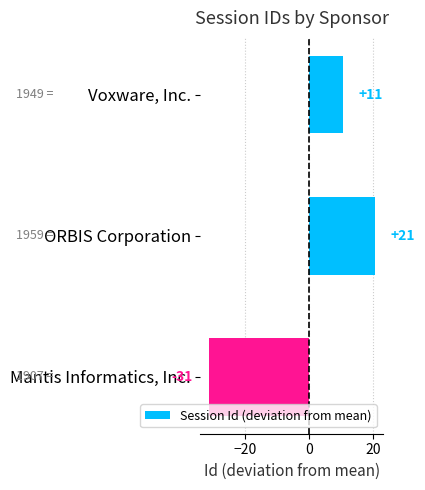

Are the bars horizontal?

Yes